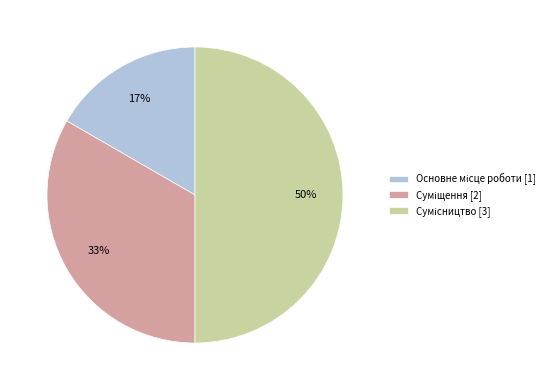

To the nearest percent, what is the difference between the largest and smallest slice percentages?

33%